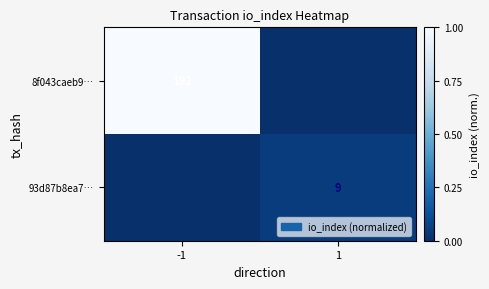

Which has a higher value, 1 or -1?

-1